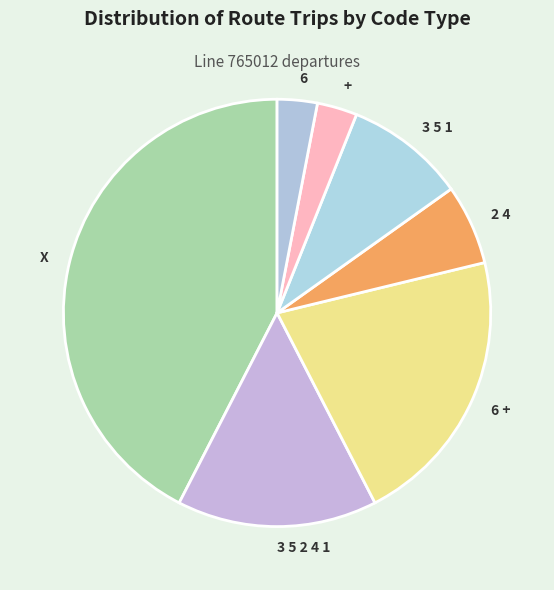

Which slice is the largest?

X